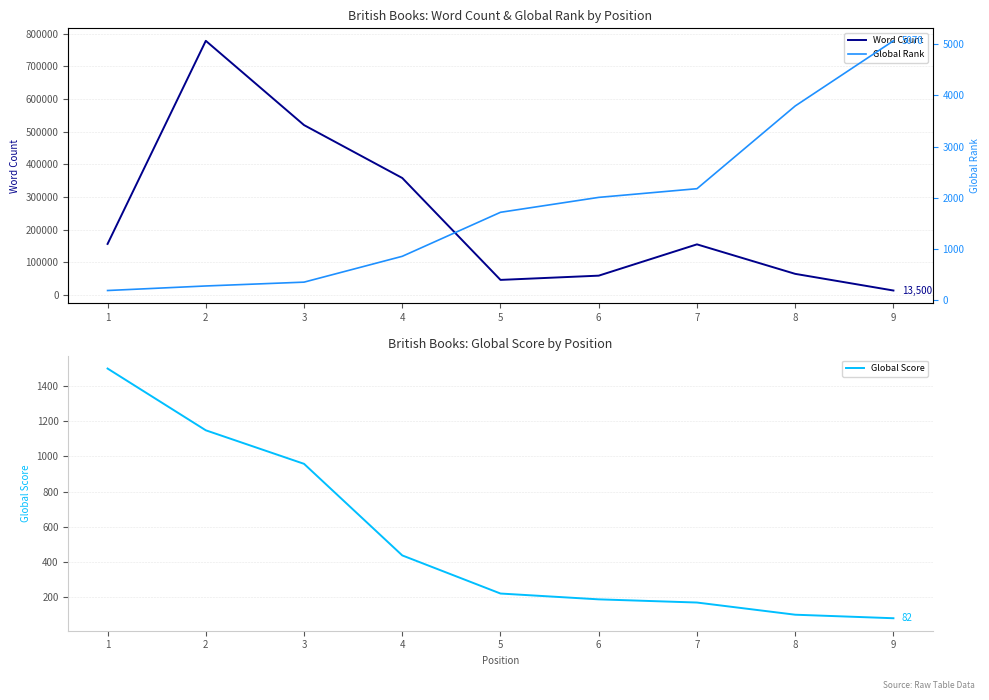

Reading left to right, what are all the values shown in this chart?

Word Count: 1=156154	2=778045	3=520000	4=358000	5=46000	6=59000	7=154823	8=64500	9=13500
Global Score: 1=1497	2=1147	3=957	4=438	5=222	6=189	7=171	8=102	9=82
Global Rank: 1=180	2=269	3=344	4=850	5=1712	6=2004	7=2174	8=3794	9=5070